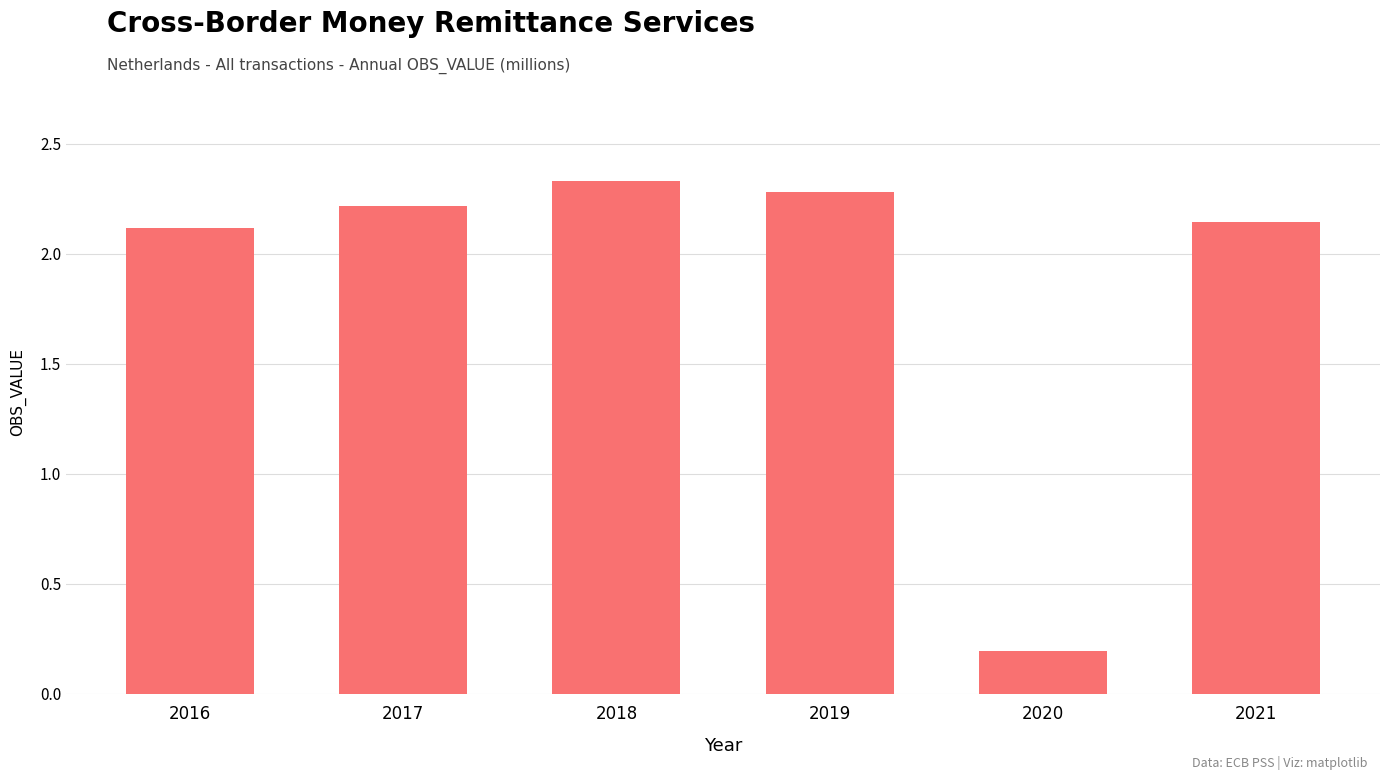

What is the sum of all values?

11.3